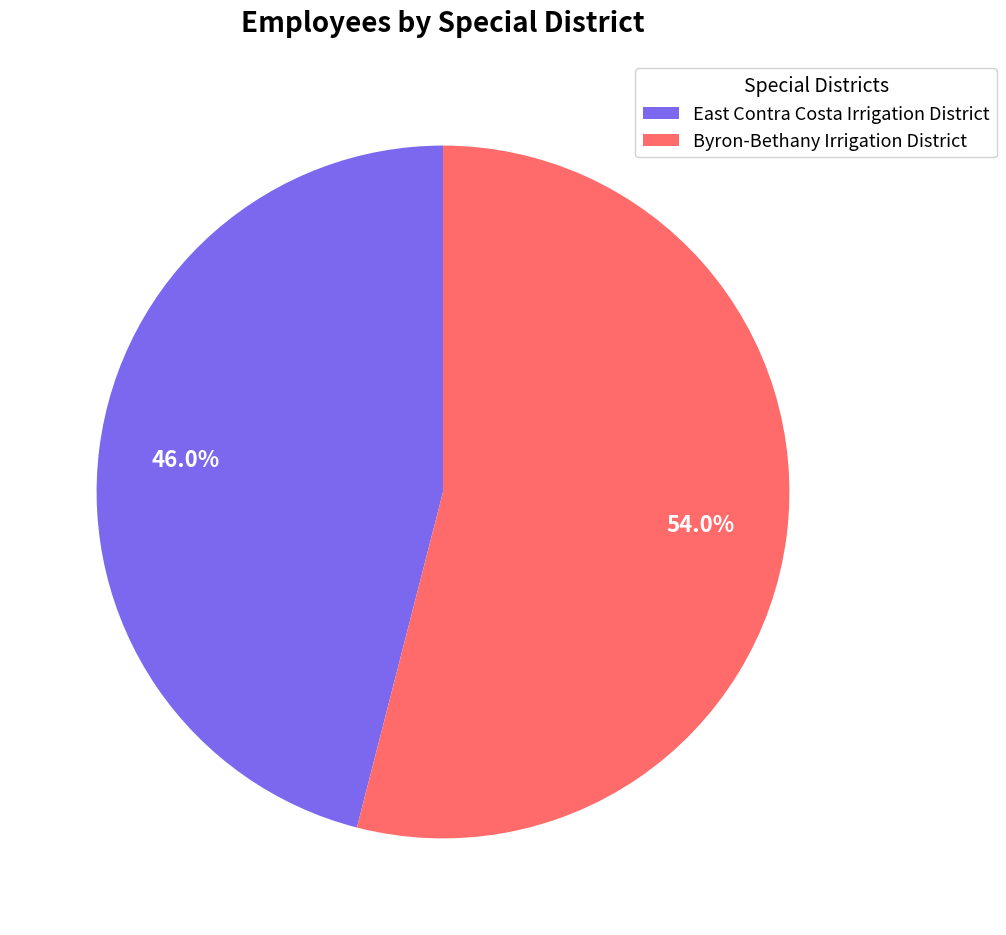

What portion of the pie excludes Byron-Bethany Irrigation District?

46.0%